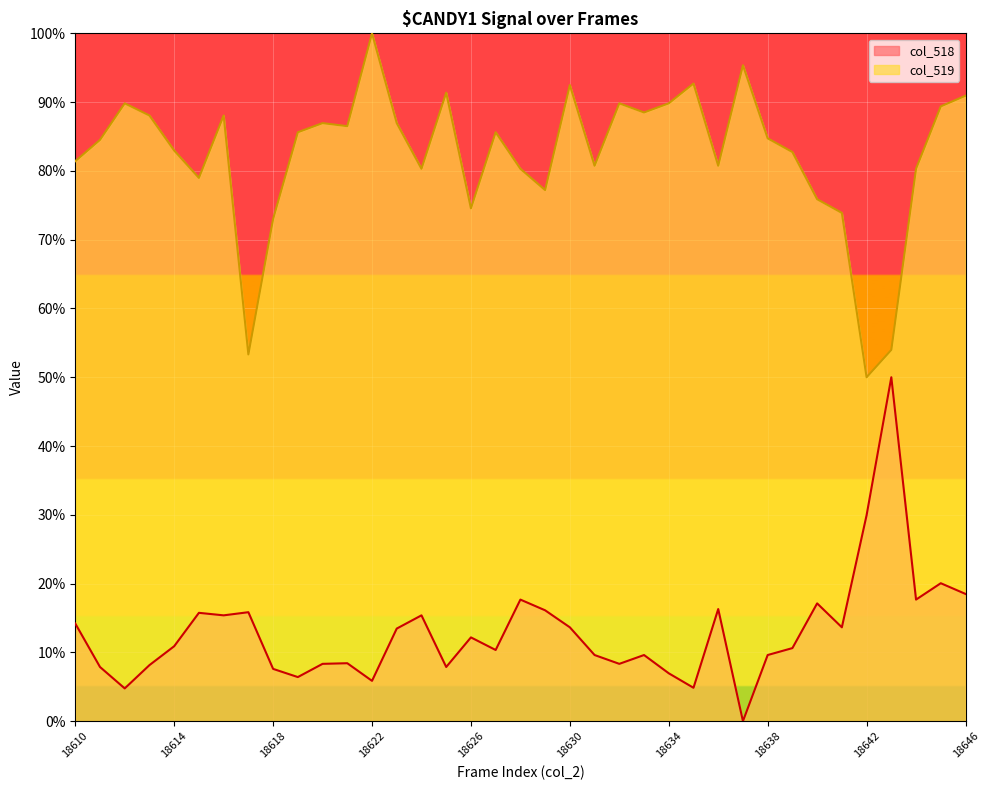

How many interior local peaks does the col_518 series have?

11